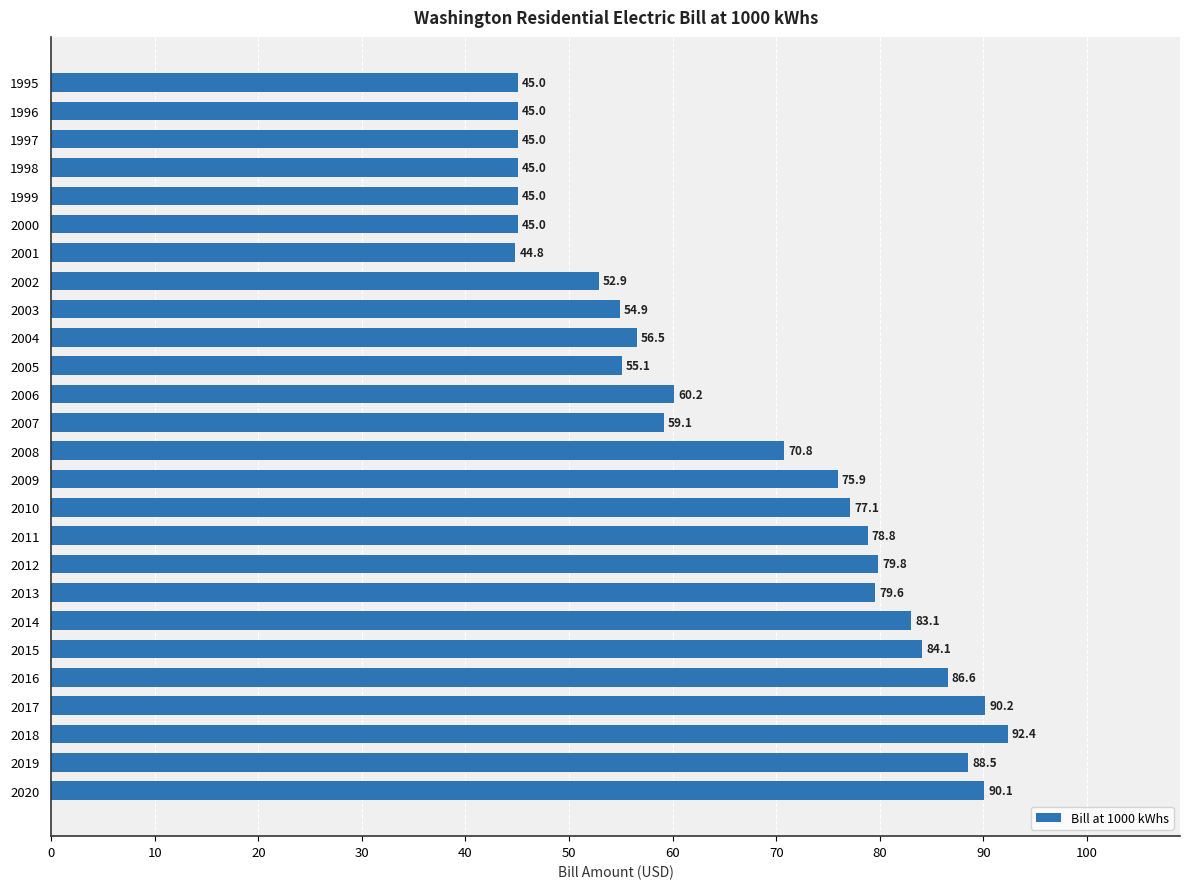

Between 1999 and 2010, which is larger?

2010